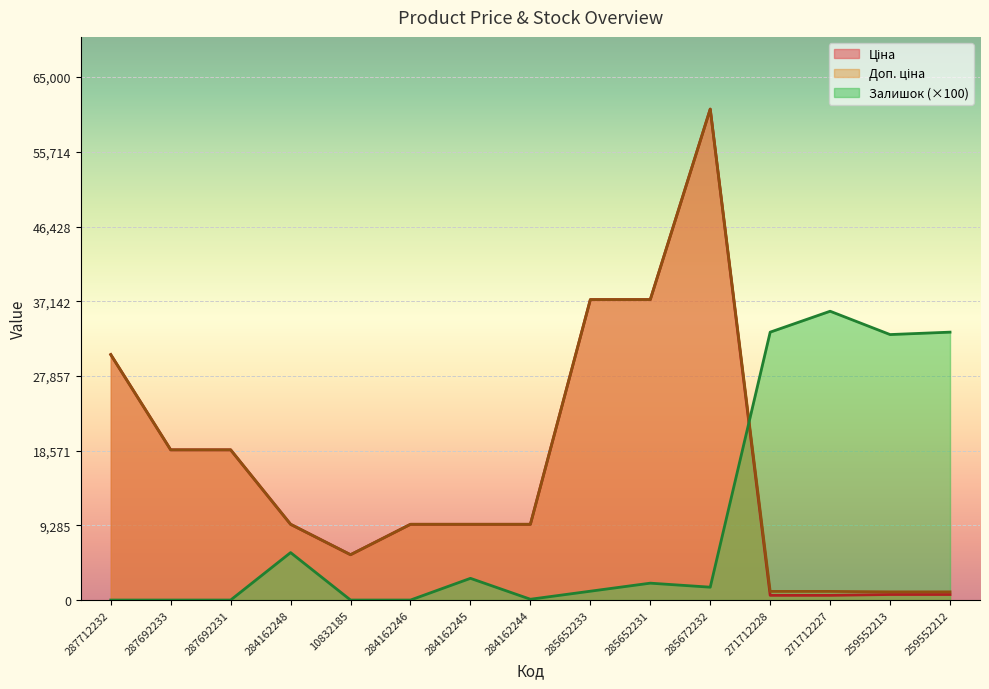

What is the maximum value shown in the chart?

61024.7